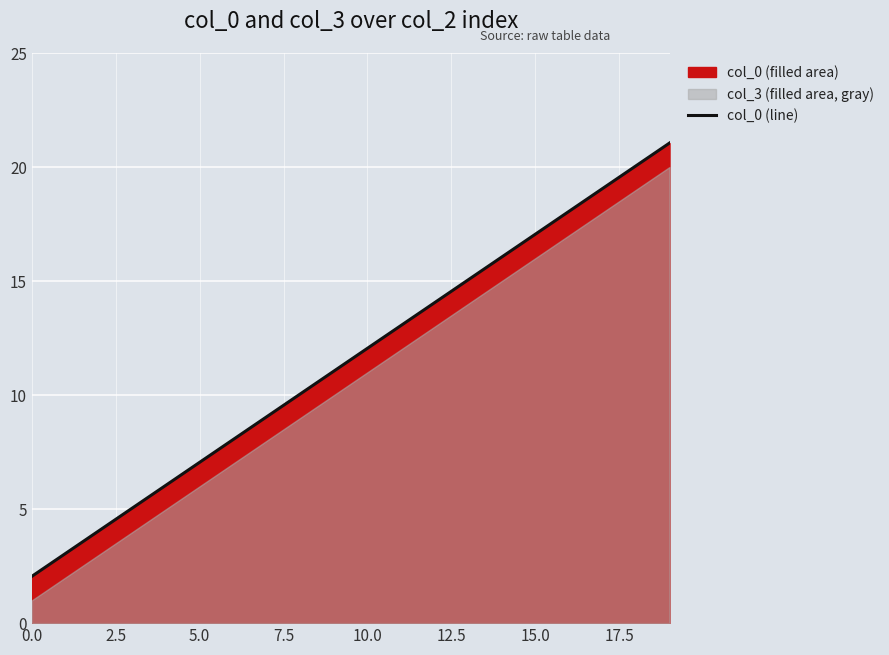

The value at 13 is 15.1. True or false?

True